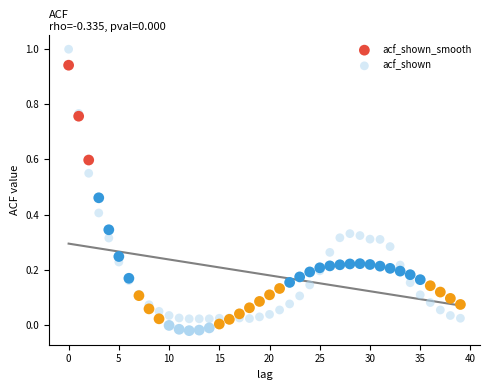

Which series reaches the maximum Y coordinate?

acf_shown